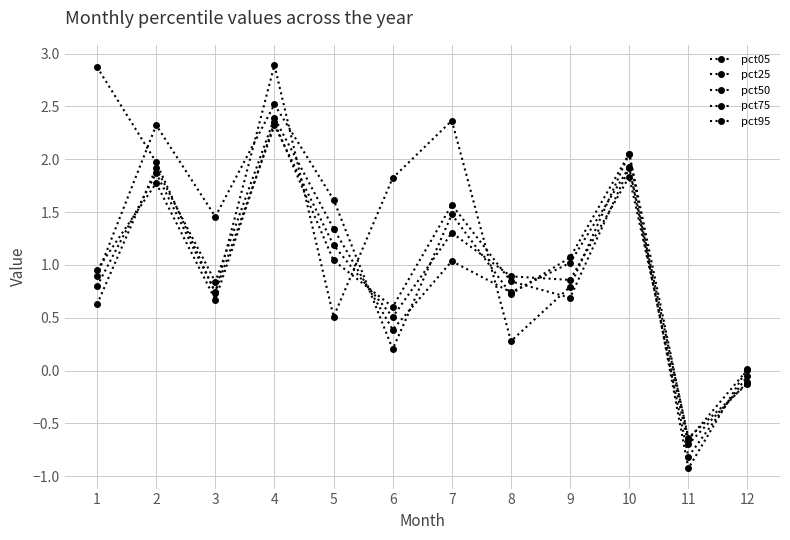

How many negative values does the pct25 series have?

2